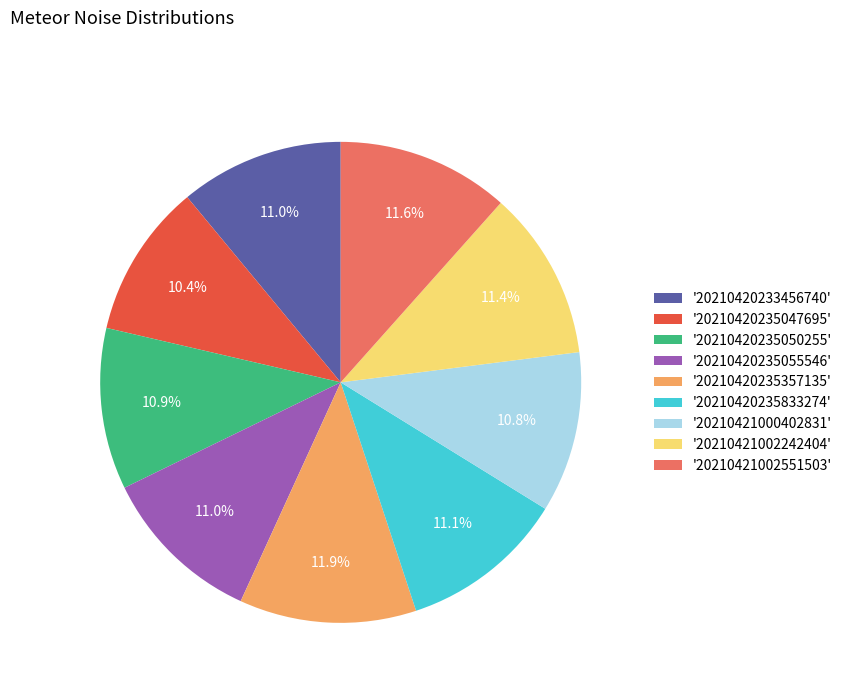

Count the number of slices in the pie.

9